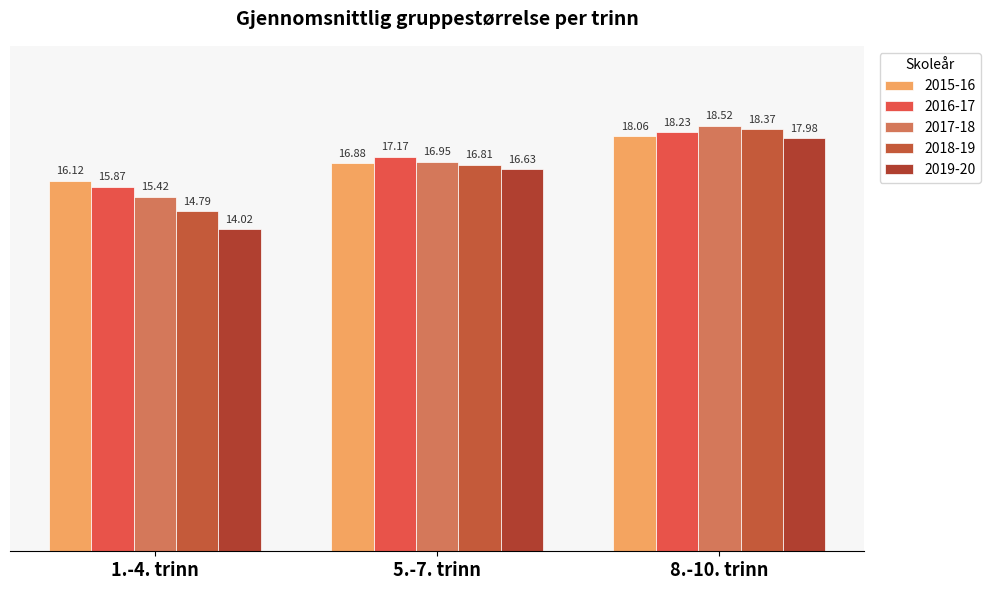

What is the sum of all 2017-18 values?

50.9